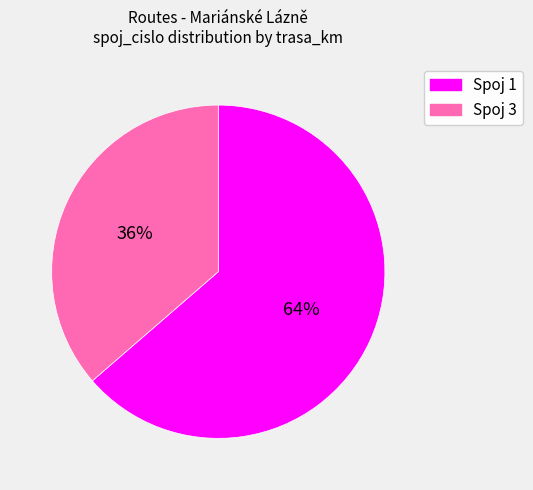

Does any single category account for the majority?

Yes